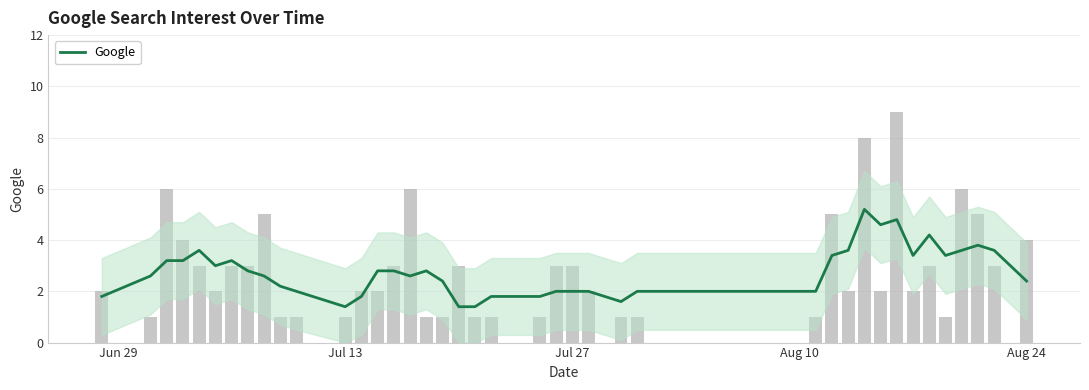

What is the maximum value shown in the chart?

5.2